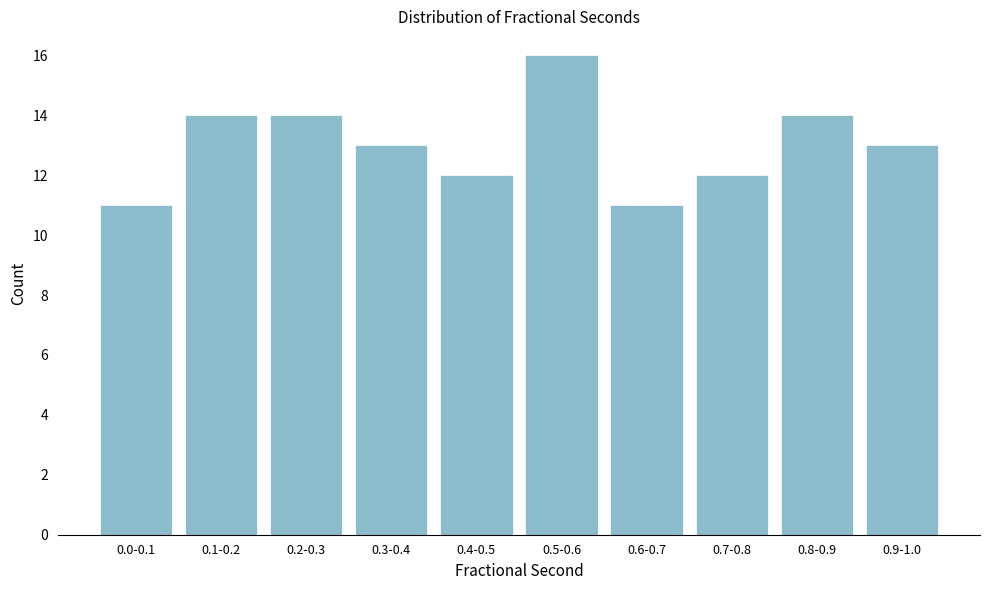

Reading left to right, list all the values displayed in this chart.

0.0-0.1=11	0.1-0.2=14	0.2-0.3=14	0.3-0.4=13	0.4-0.5=12	0.5-0.6=16	0.6-0.7=11	0.7-0.8=12	0.8-0.9=14	0.9-1.0=13